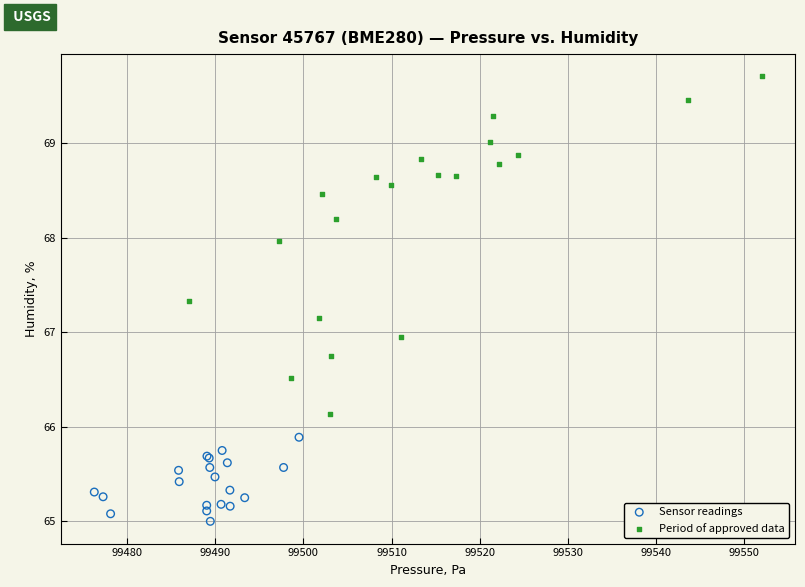

Which series contains the highest Y value?

Period of approved data